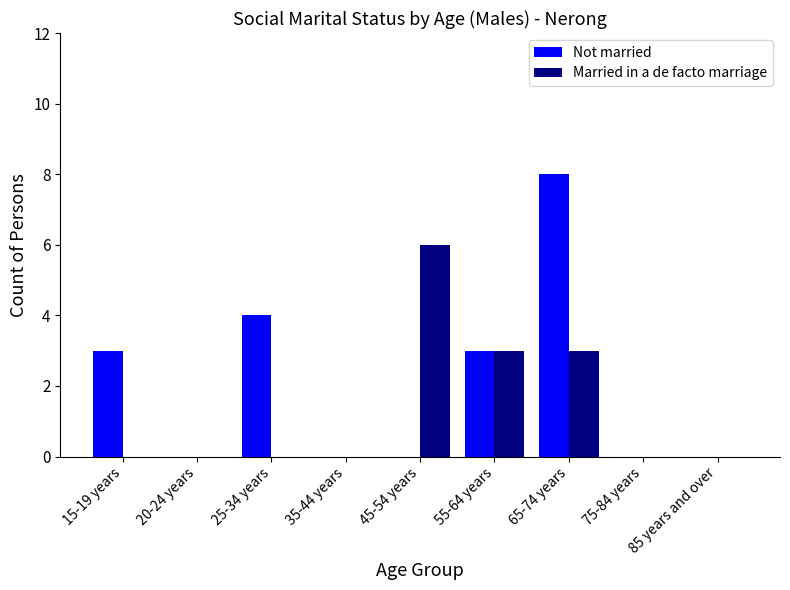

Count the number of categories in the chart.

9